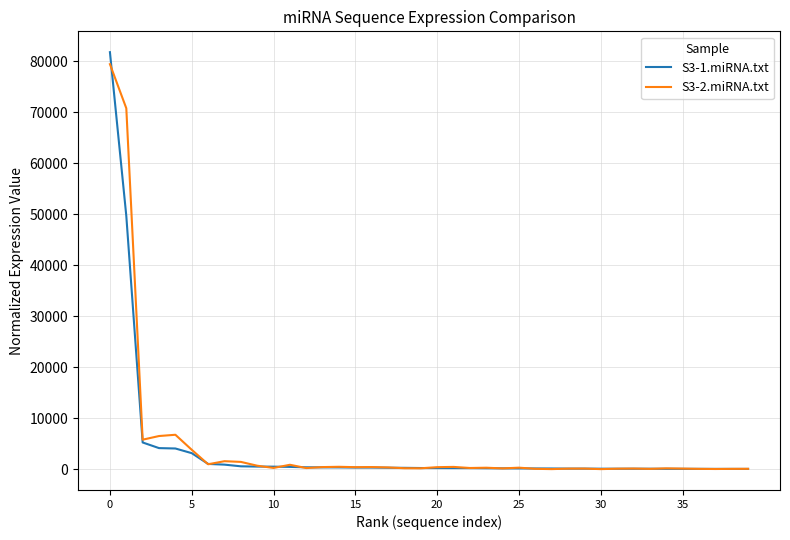

Which series has the widest spread of values?

S3-1.miRNA.txt